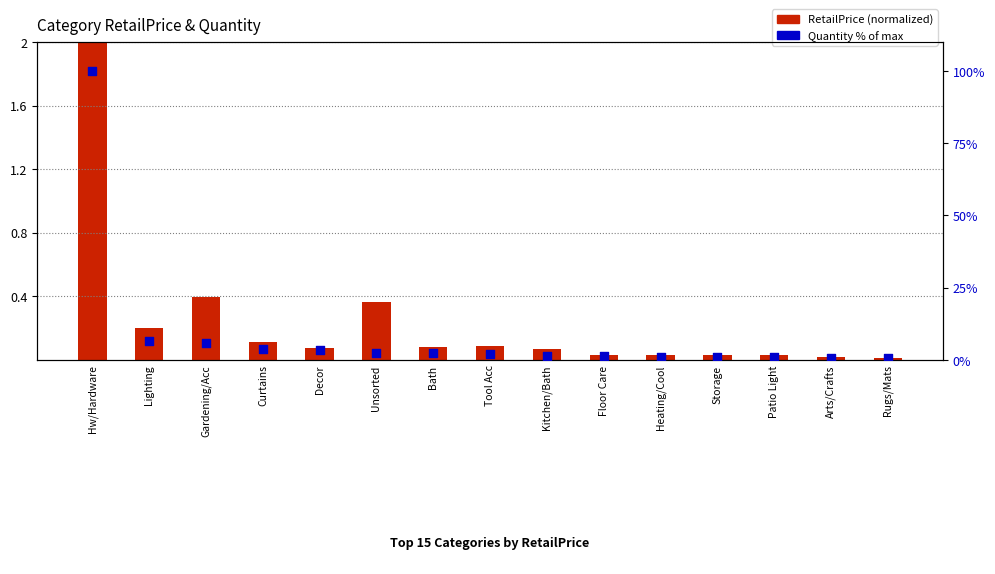

Which series has the largest total across all categories?

Quantity % of max